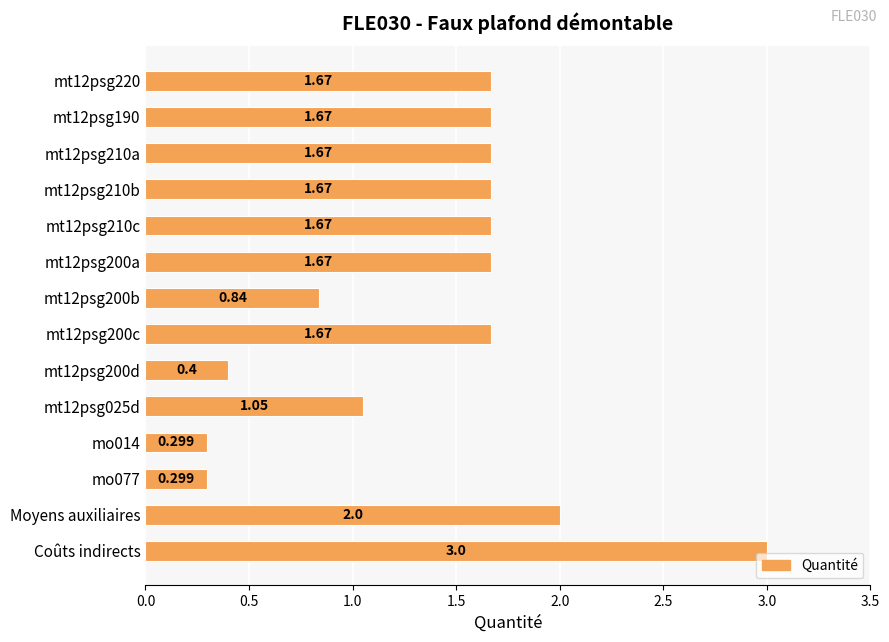

Which category has the highest value across all series?

Coûts indirects